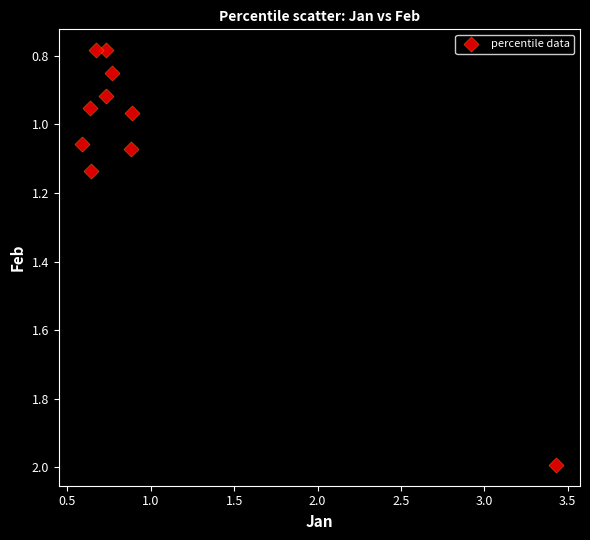

What is the range of Y values (max minus min)?

1.2